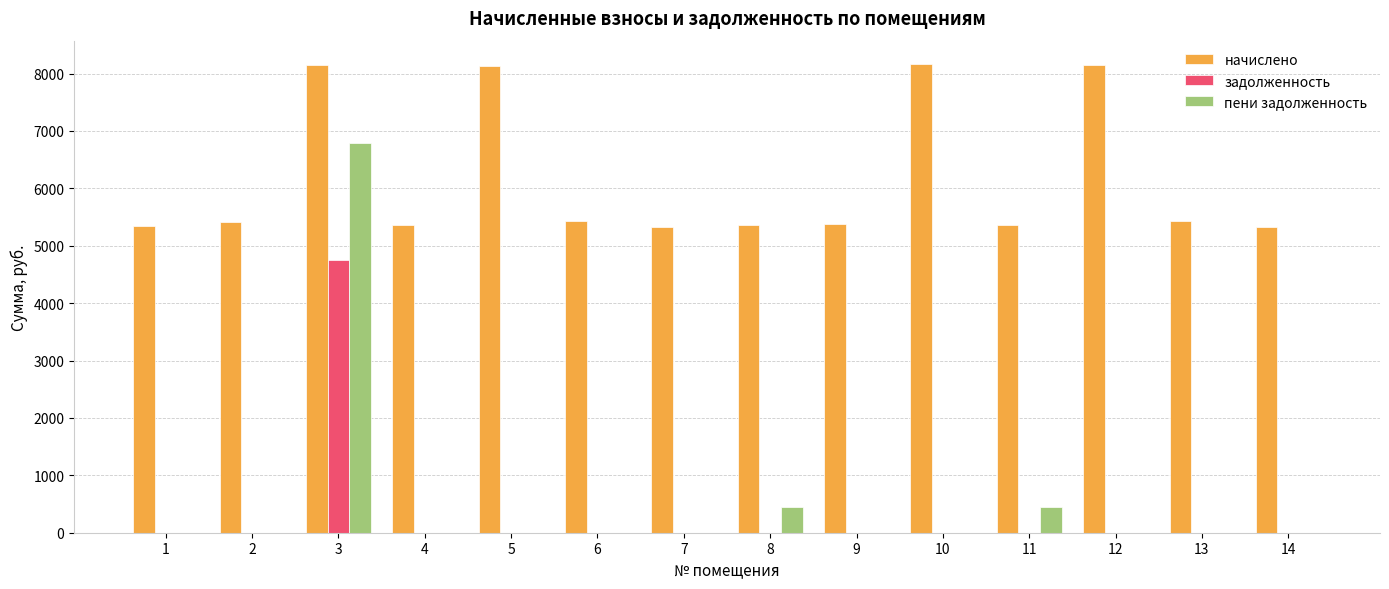

Between 2 and 3, which series saw the biggest shift?

пени задолженность